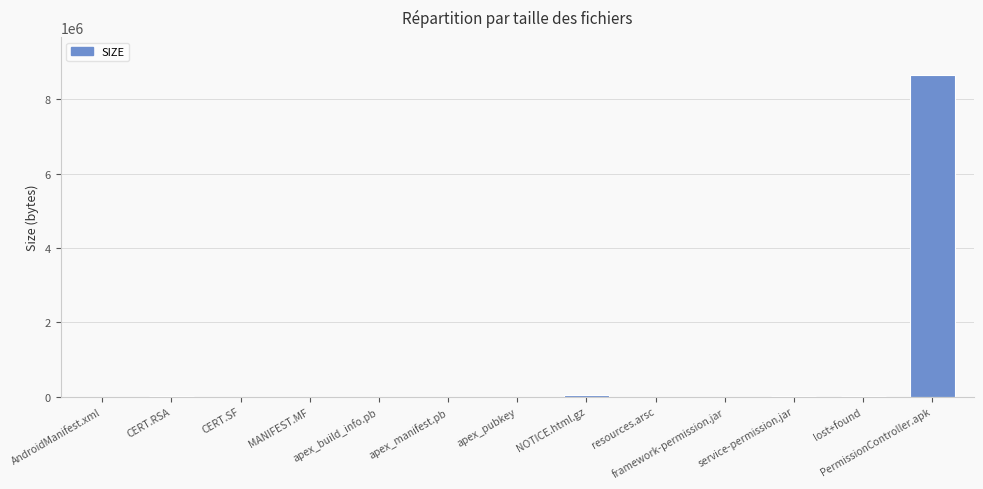

At which category does the chart reach its peak across all series?

PermissionController.apk